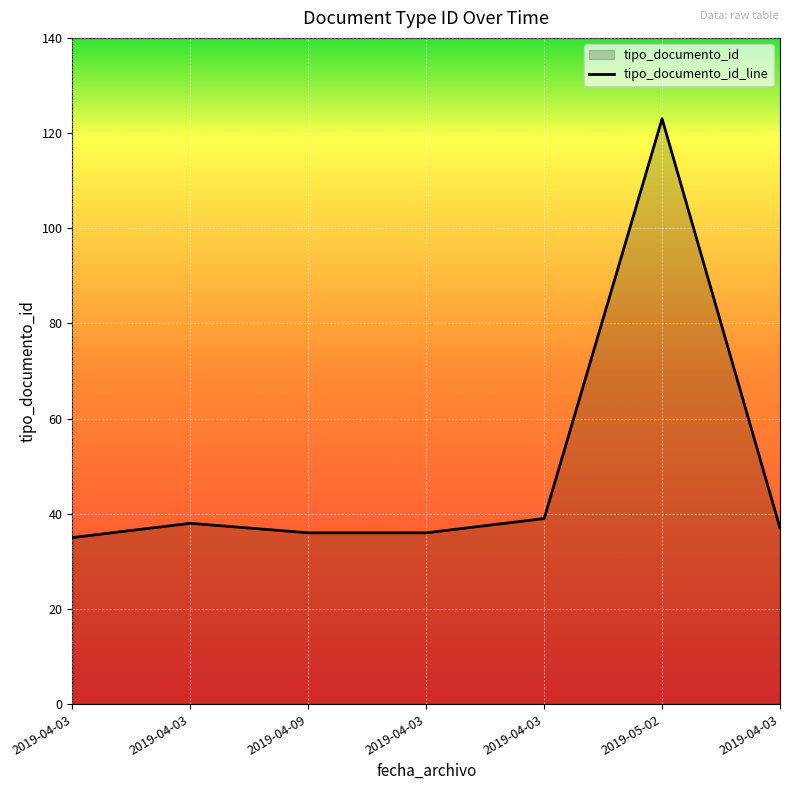

Does the chart display data point markers on the line(s)?

No